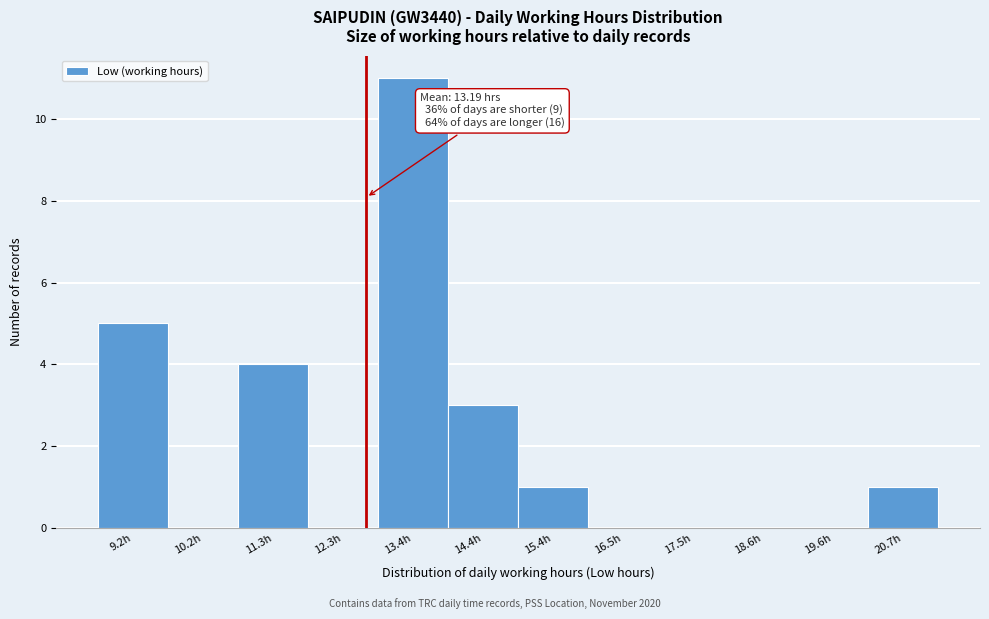

Reading left to right, extract all data points from this chart.

9.2h=5	10.2h=0	11.3h=4	12.3h=0	13.4h=11	14.4h=3	15.4h=1	16.5h=0	17.5h=0	18.6h=0	19.6h=0	20.7h=1